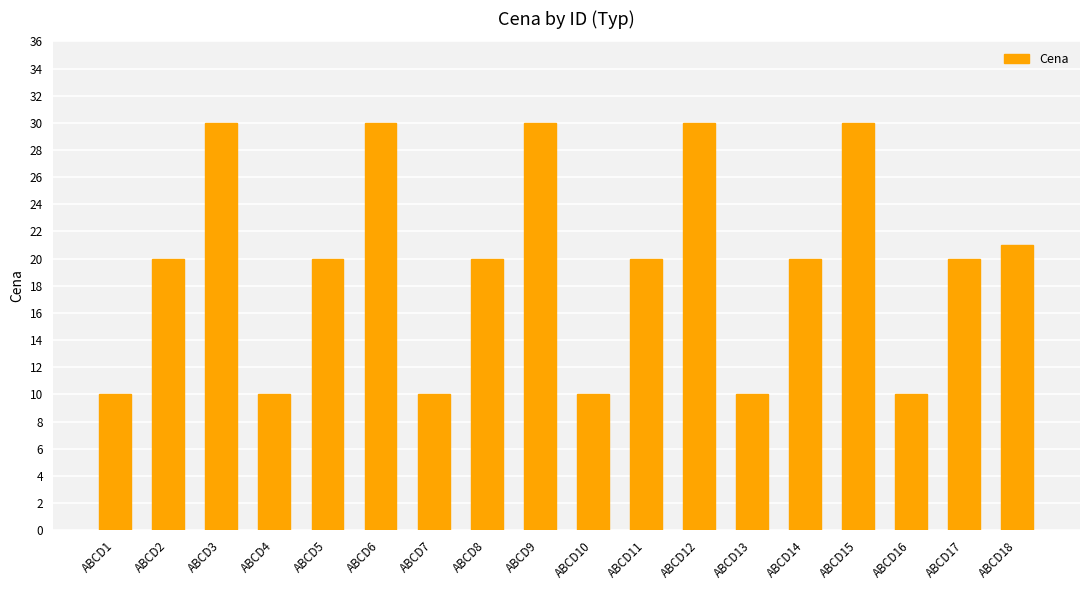

True or false: the data shows 31 at ABCD2.

False